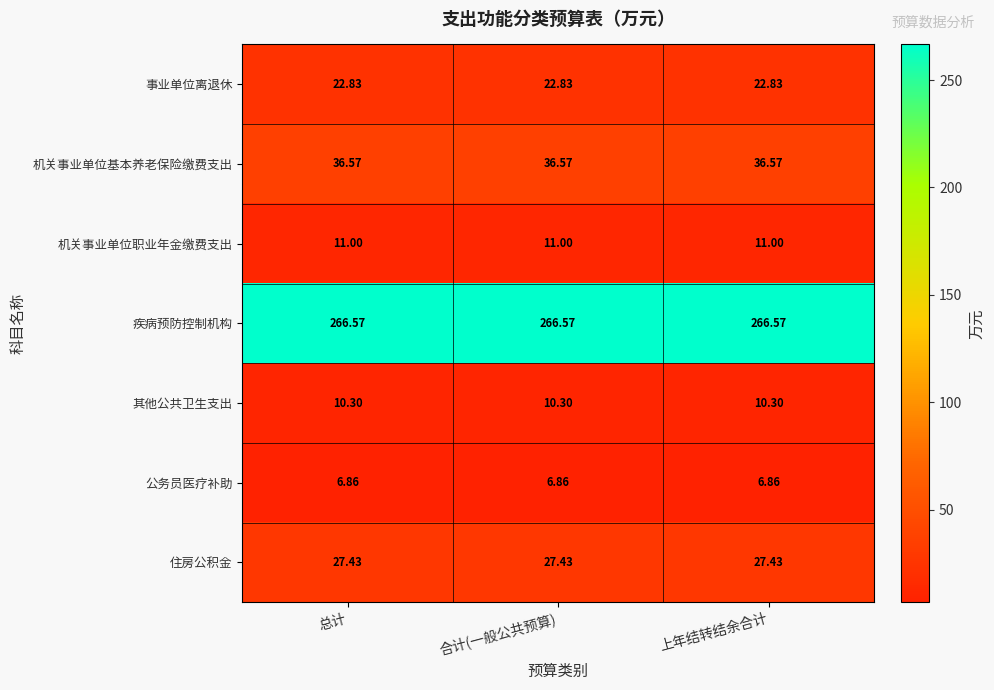

Which series has the largest total across all categories?

疾病预防控制机构